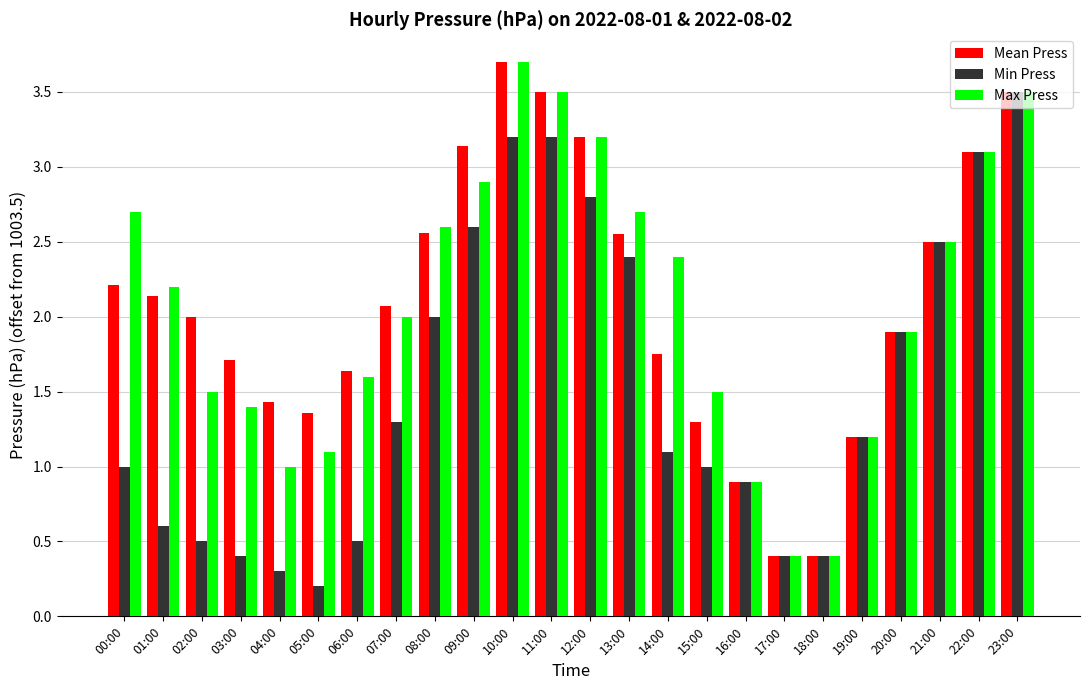

Which series changed the most between 08:00 and 16:00?

Max Press